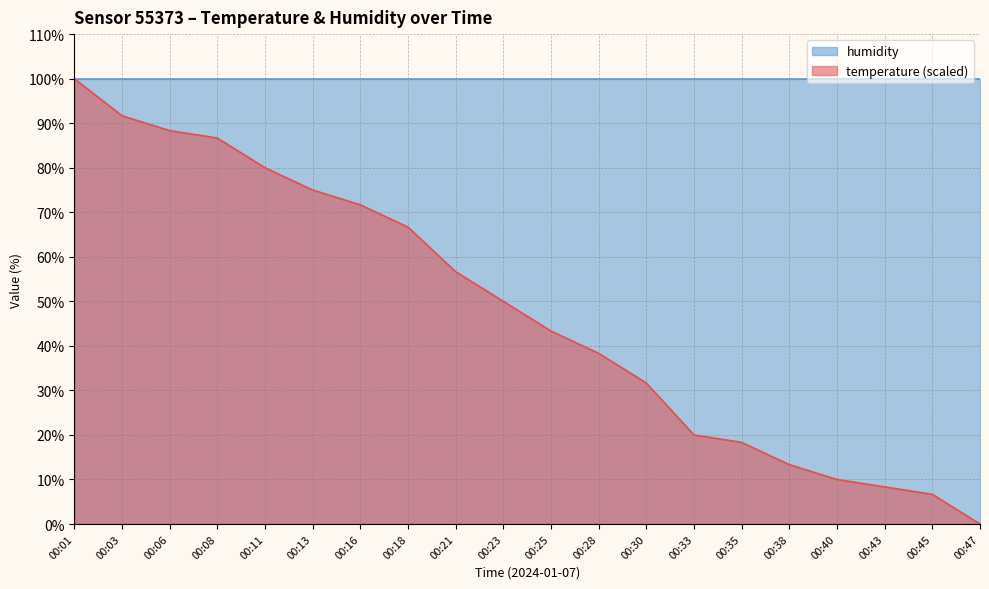

List the labels in order of value, smallest first.

00:47, 00:45, 00:43, 00:40, 00:38, 00:35, 00:33, 00:30, 00:28, 00:25, 00:23, 00:21, 00:18, 00:16, 00:13, 00:11, 00:08, 00:06, 00:03, 00:01